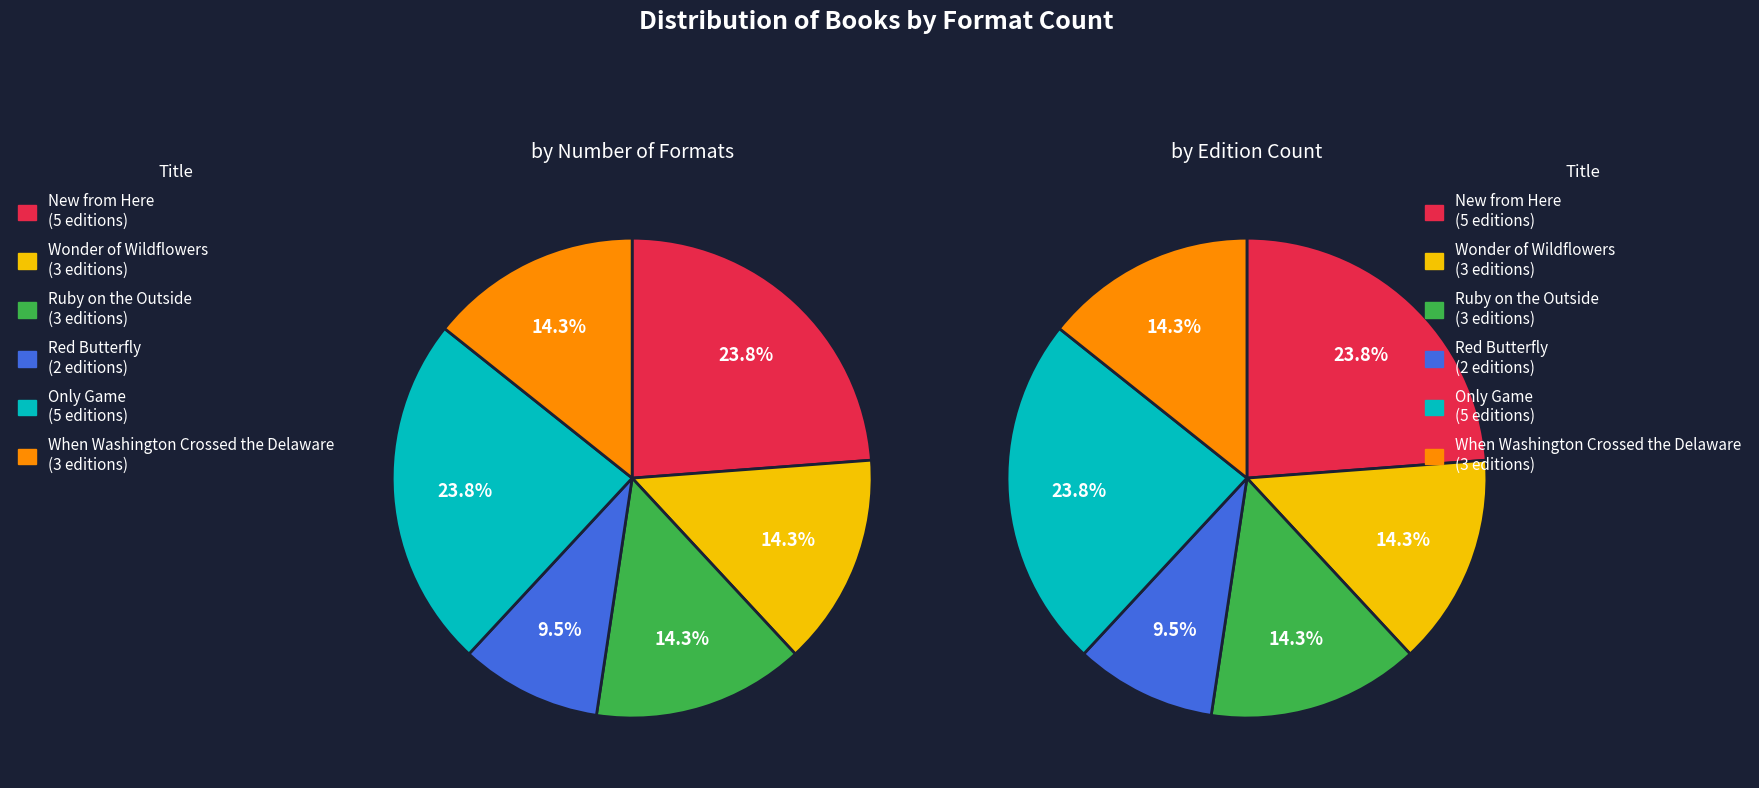

Which category has the smallest portion of the pie?

Red Butterfly